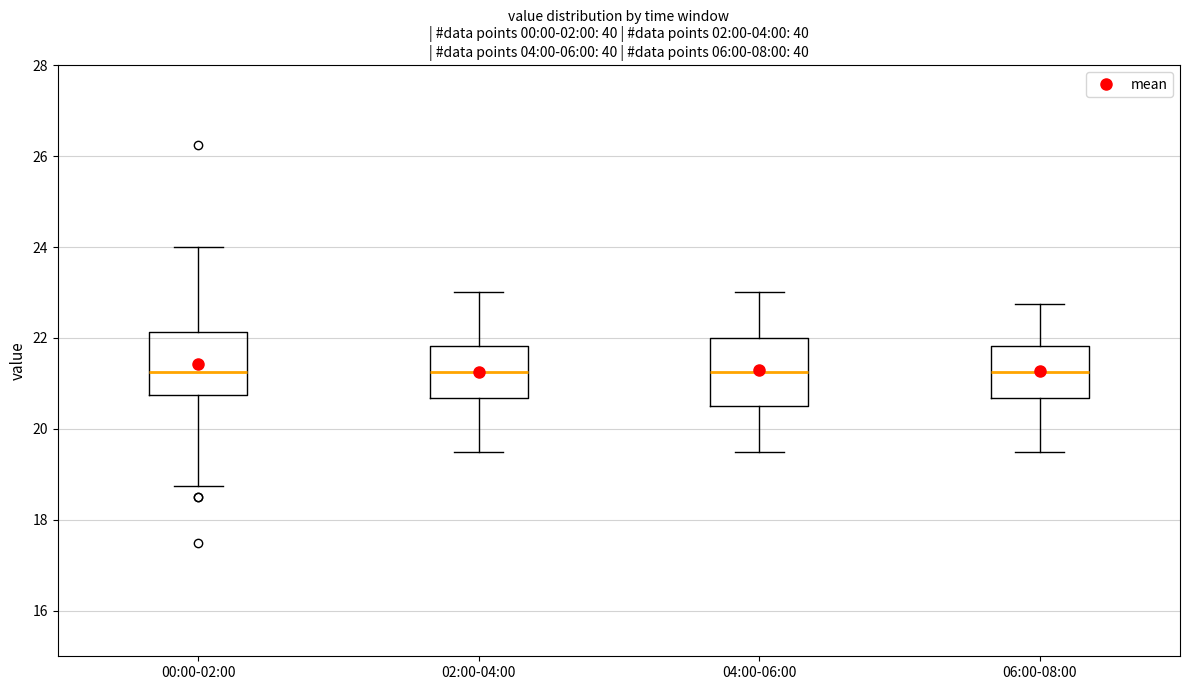

Reading left to right, transcribe this box plot: for each box, give where its median line is, the range the box spans, and where its two whiskers end, as read against the y-axis. The values are not printed on the chart, so give them approximately, as read against the axis.

00:00-02:00: median 21.2, box 20.8 to 22.2, whiskers 18.8 to 24.0
02:00-04:00: median 21.2, box 20.6 to 21.8, whiskers 19.6 to 23.0
04:00-06:00: median 21.2, box 20.6 to 22.0, whiskers 19.6 to 23.0
06:00-08:00: median 21.2, box 20.6 to 21.8, whiskers 19.6 to 22.8